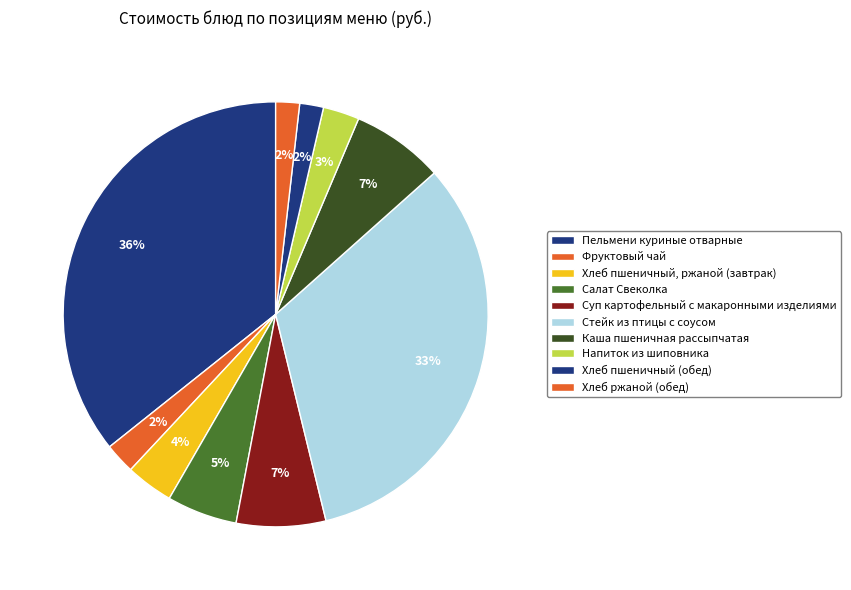

Does any single category account for the majority?

No